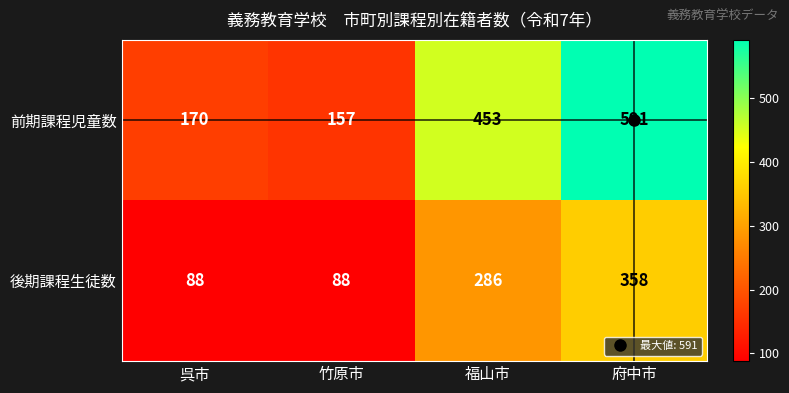

What is the difference between the maximum and second lowest values in the 前期課程児童数 series?

421